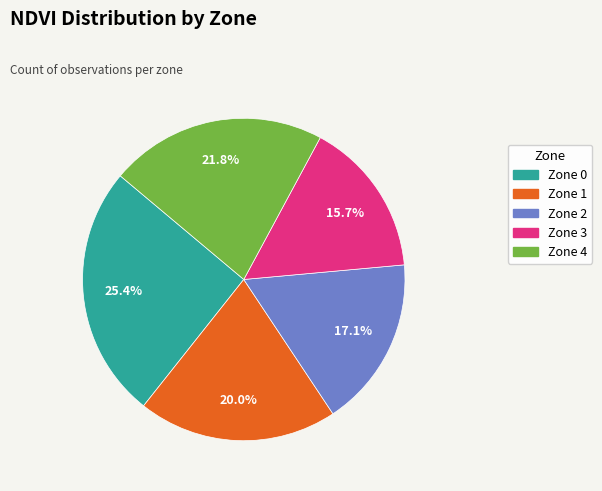

Is it true that Zone 0 is 25% of the pie?

True